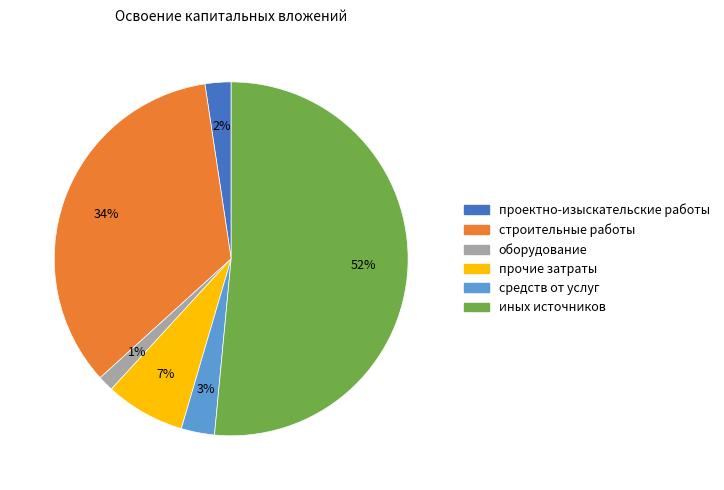

The прочие затраты slice represents 7% of the pie. True or false?

True